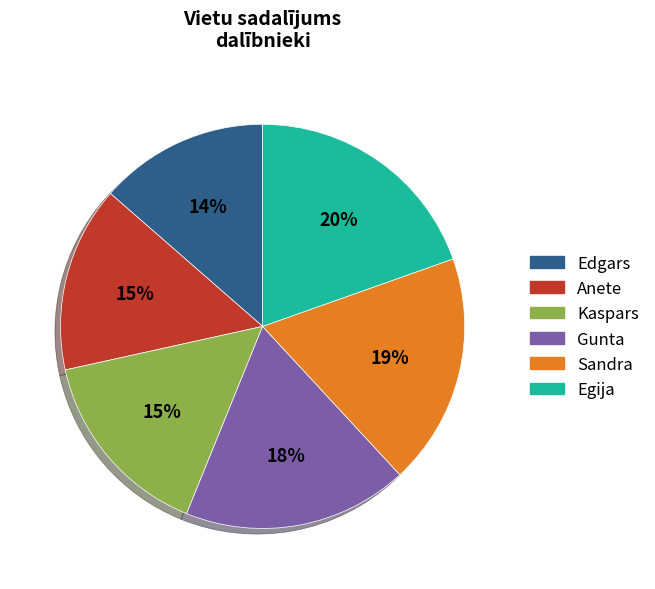

To the nearest percent, what portion does Gunta represent?

18%